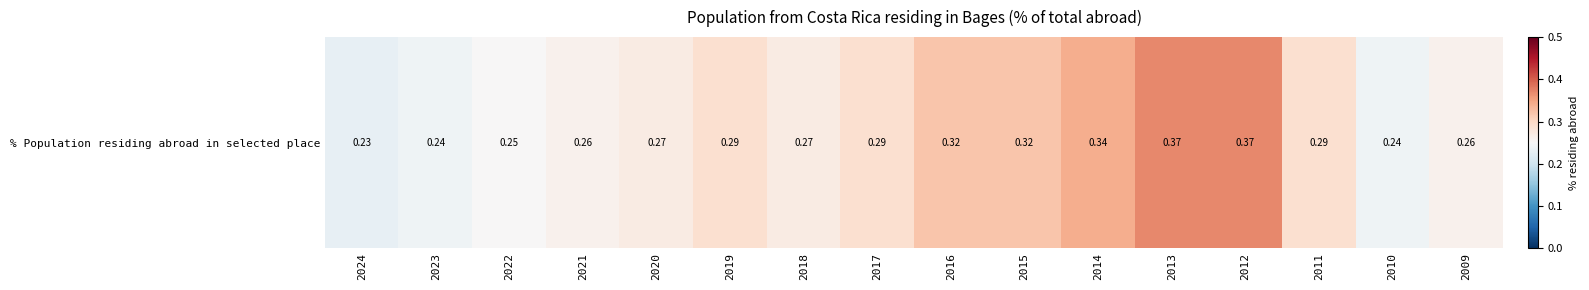

Which label corresponds to the smallest value in the chart?

2024